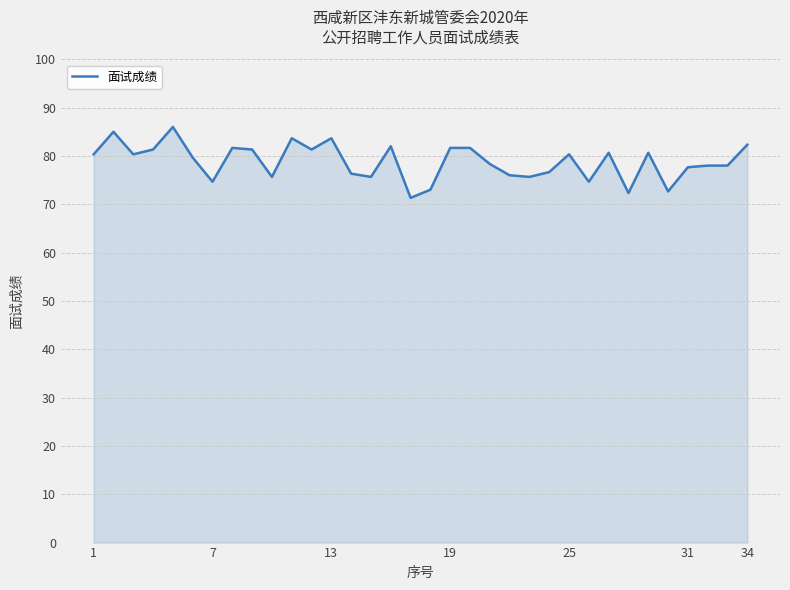

What is the difference between the maximum and minimum values?

14.7